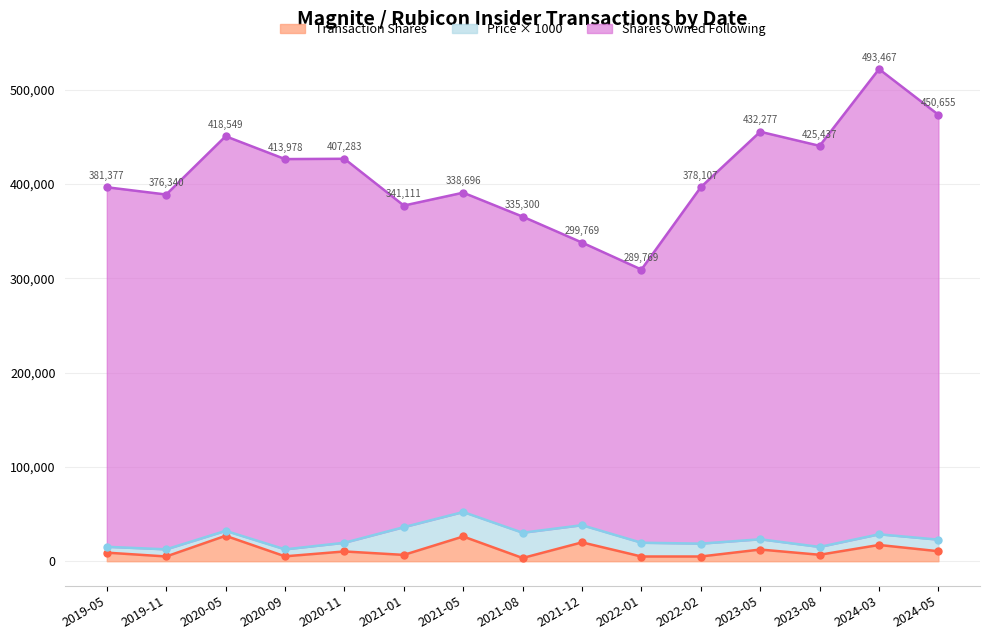

True or false: Transaction Shares has a value of 5000 at 2022-01.

True